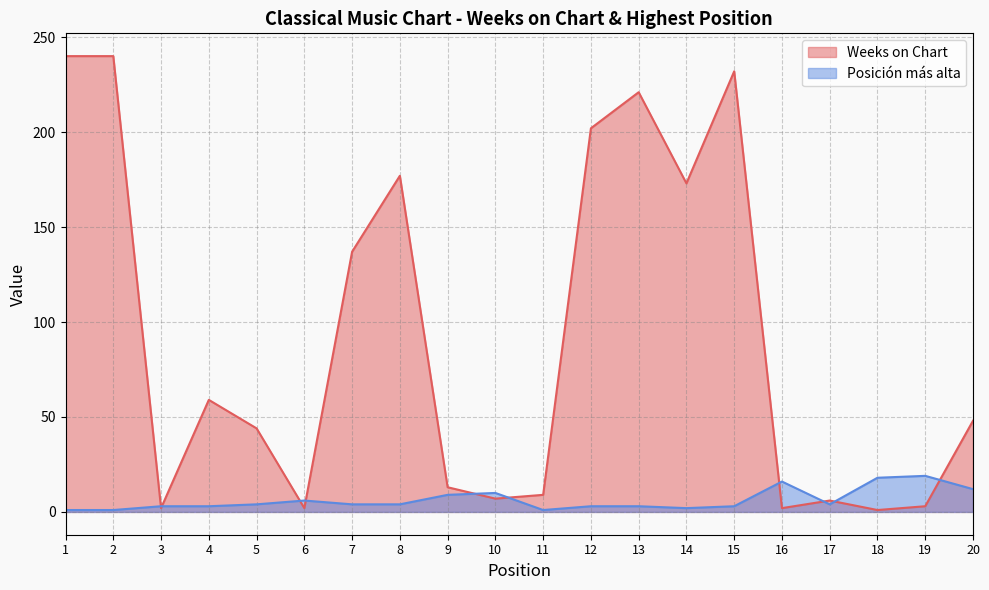

How many series are shown in this chart?

2